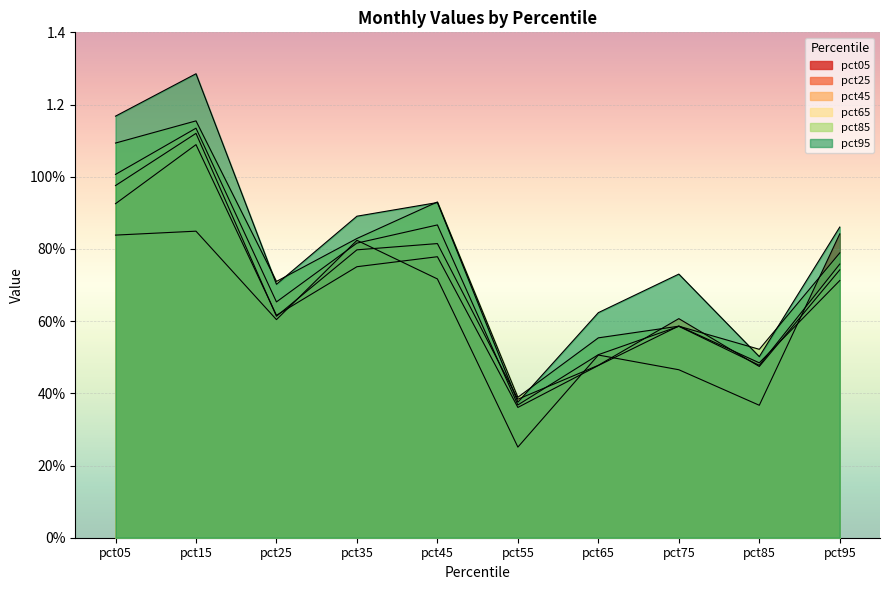

Rank the series by their maximum value, from lowest to highest.

pct05, pct25, pct45, pct65, pct85, pct95